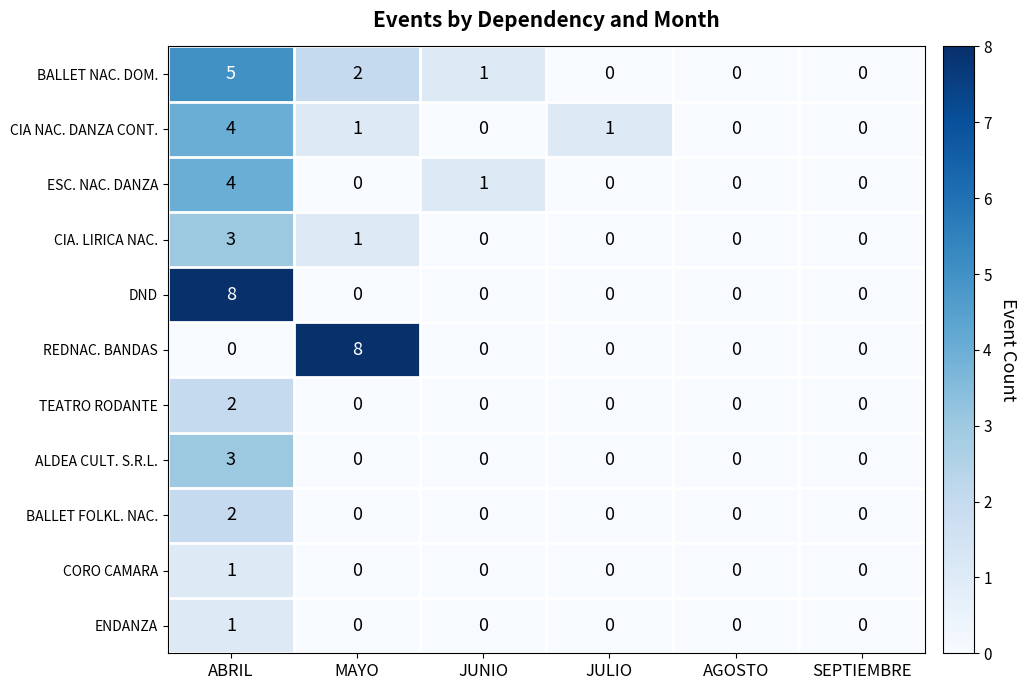

What is the greatest value displayed?

8